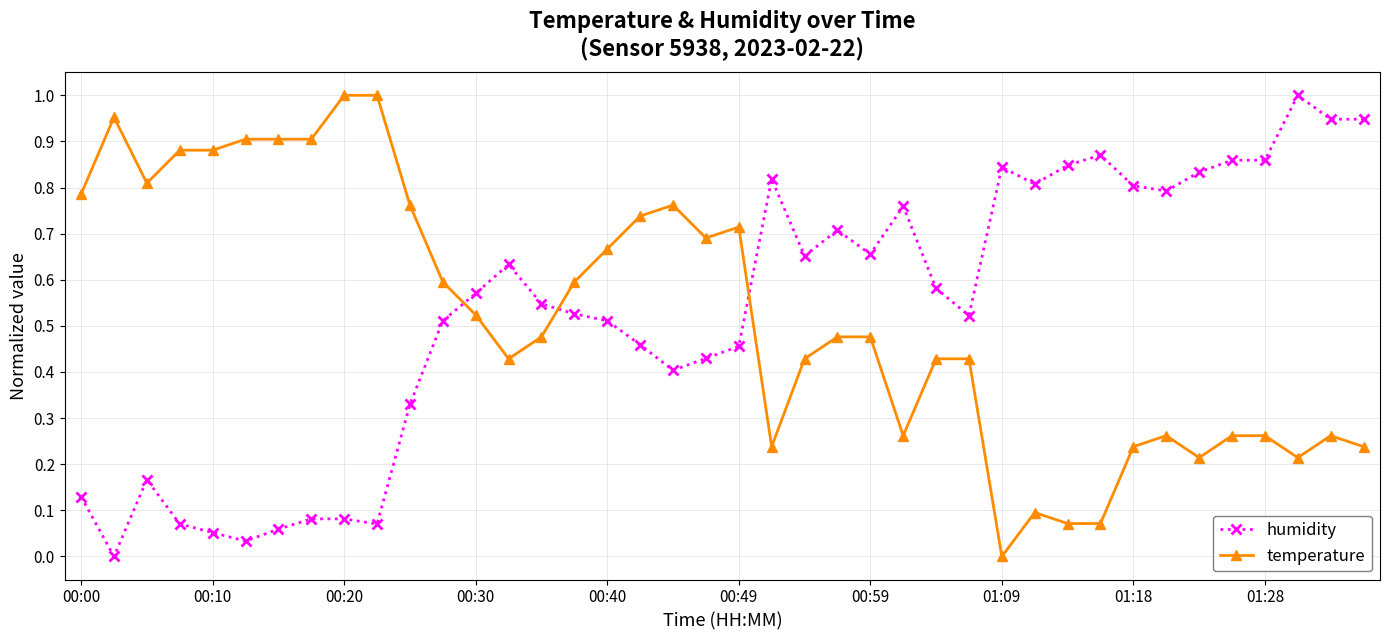

True or false: temperature has more than 0 interior local peaks.

True